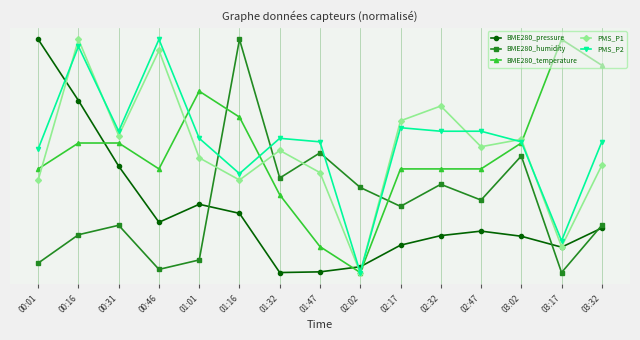

Which series changed the most between 01:16 and 01:32?

BME280_humidity